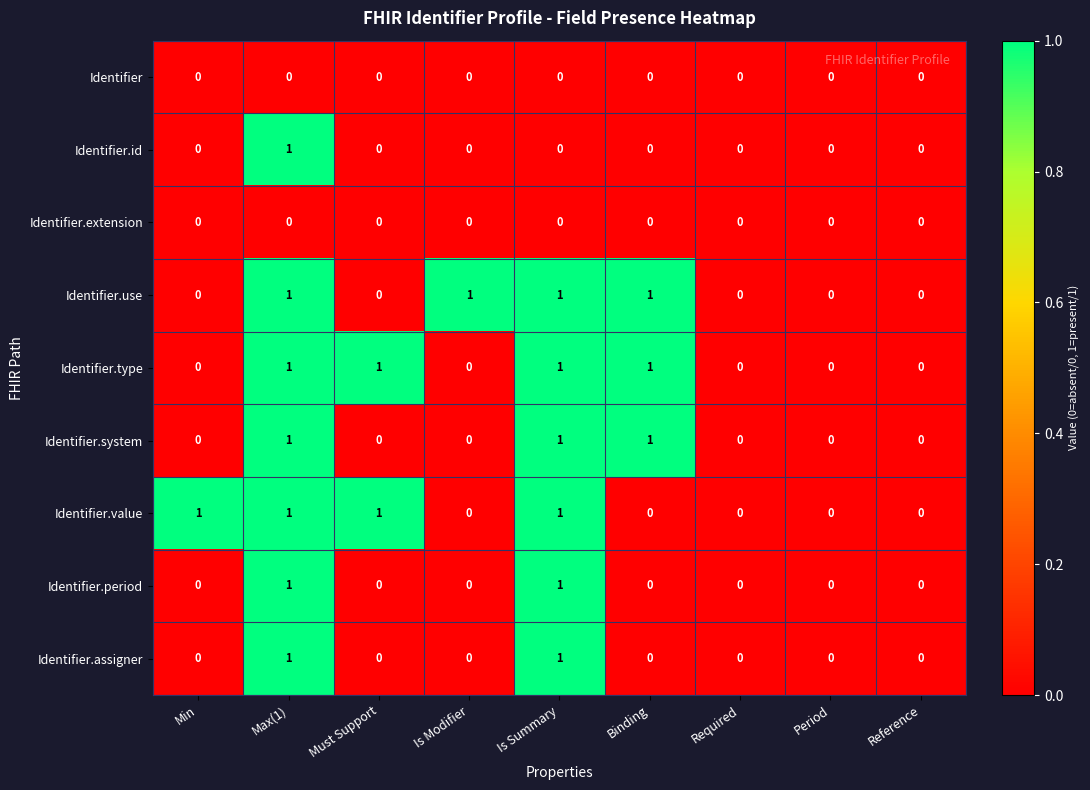

What is the sum of all Identifier.type values?

4